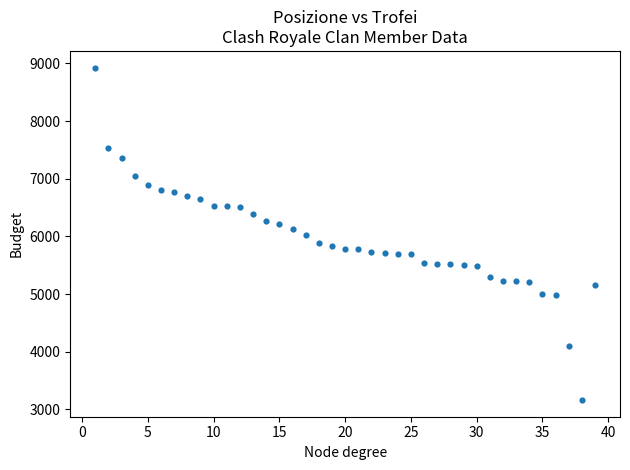

What is the range of X values (max minus min)?

38